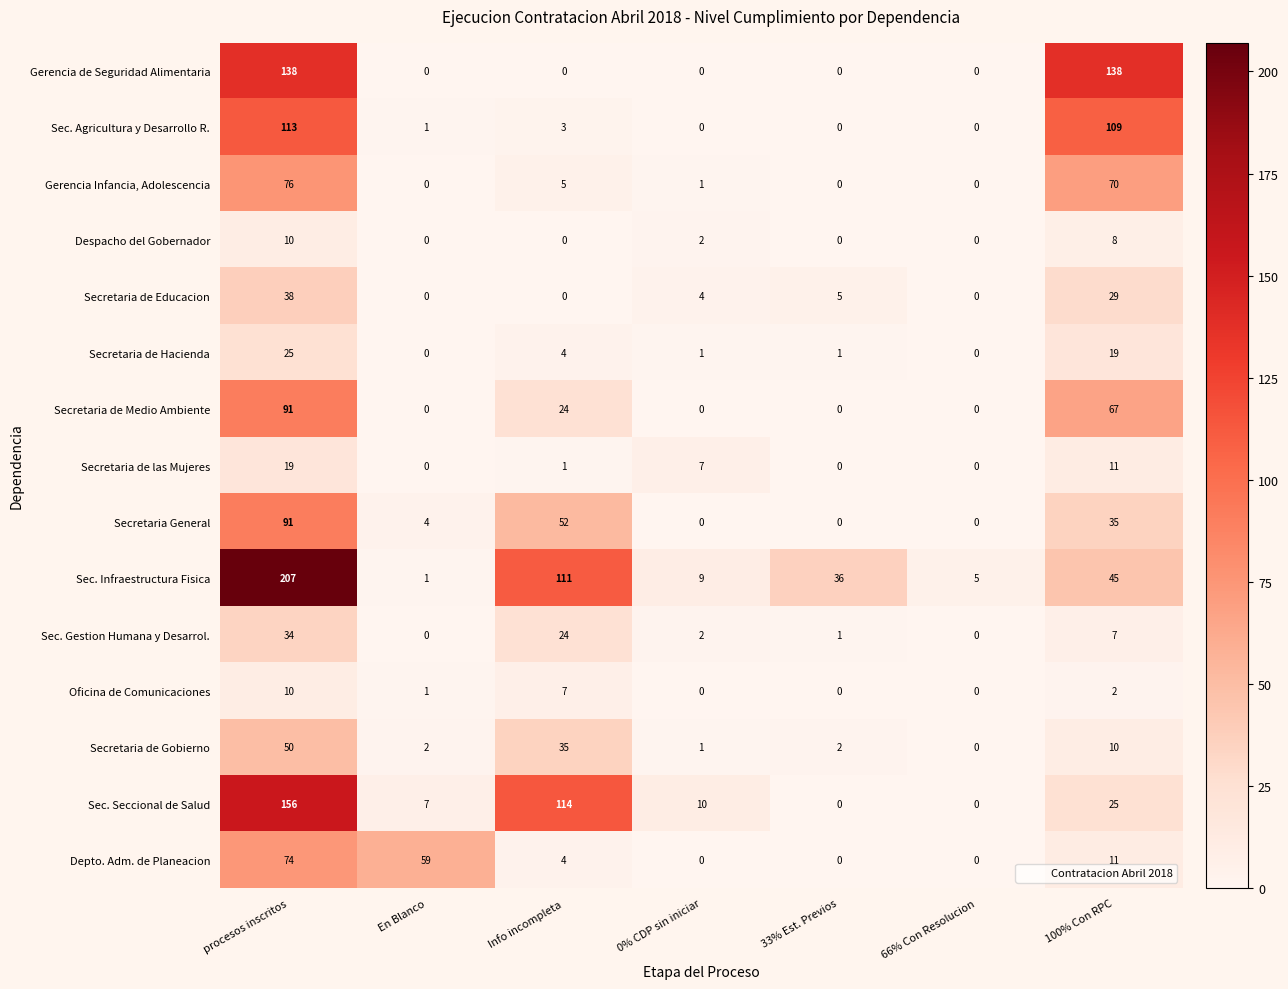

Is the value of Sec. Infraestructura Fisica at Info incompleta greater than the value of Gerencia de Seguridad Alimentaria at 100% Con RPC?

No